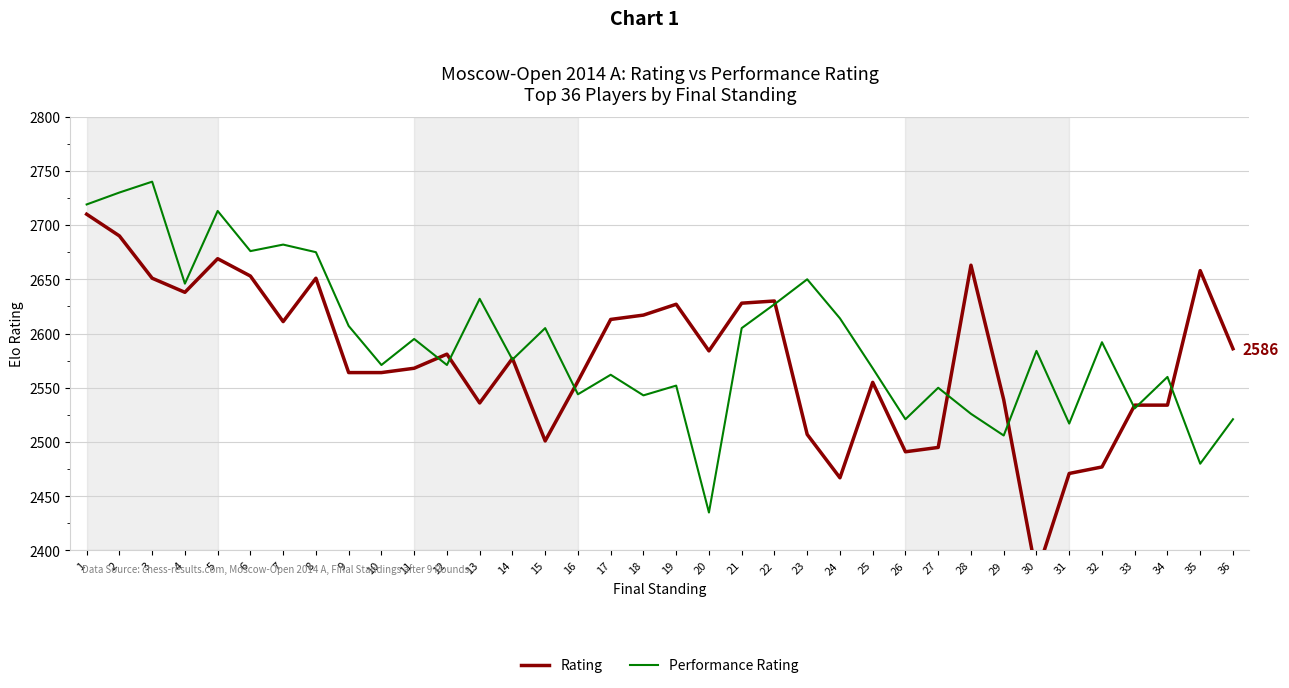

At which label does Performance Rating reach its peak?

3